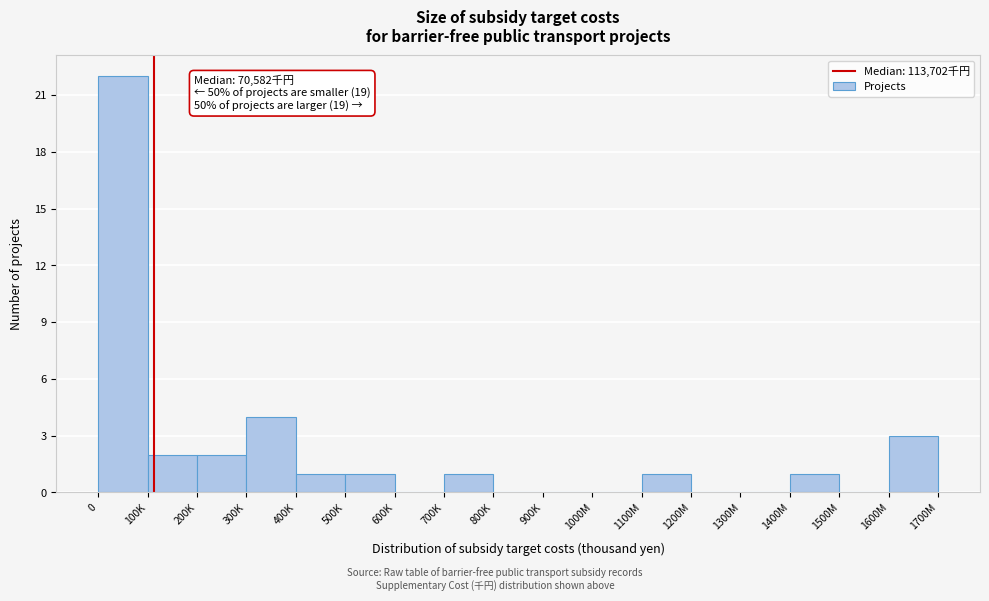

Reading left to right, list all the values displayed in this chart.

0=22	100K=2	200K=2	300K=4	400K=1	500K=1	600K=0	700K=1	800K=0	900K=0	1000M=0	1100M=1	1200M=0	1300M=0	1400M=1	1500M=0	1600M=3